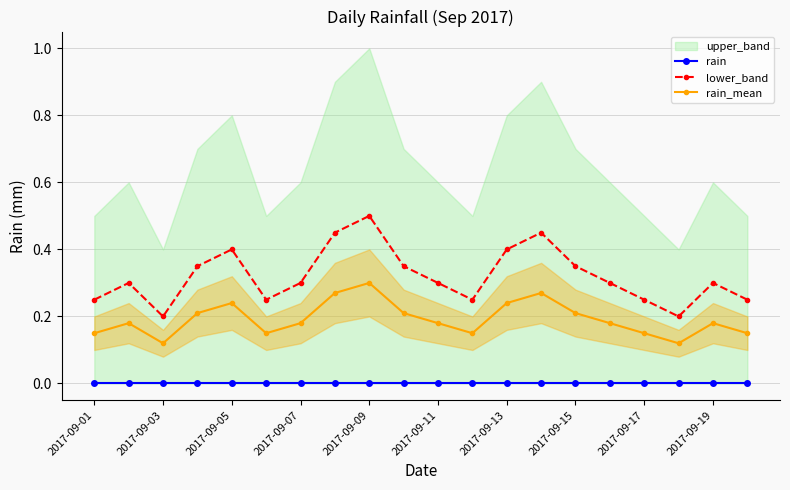

True or false: rain_mean has more than 2 interior local peaks.

True